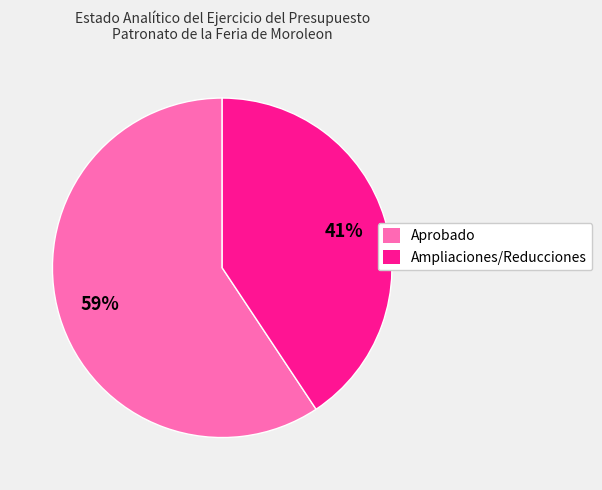

Count the number of slices in the pie.

2